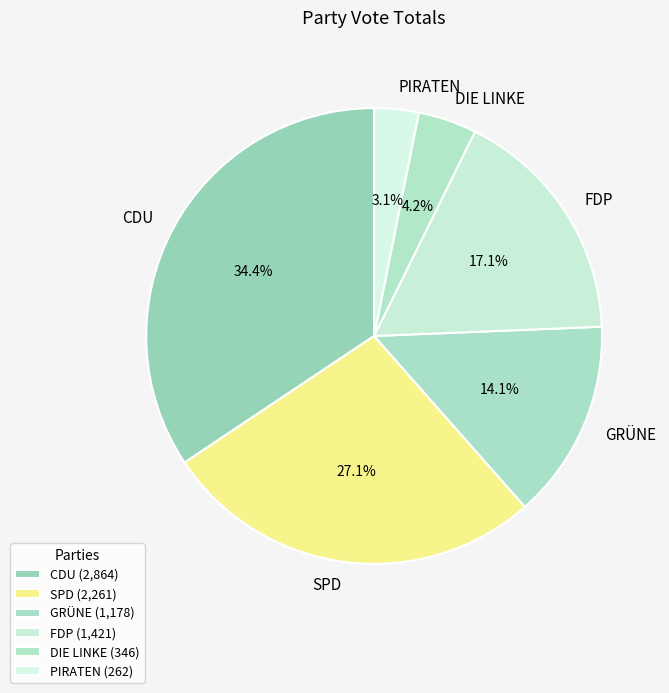

Between SPD and GRÜNE, which is larger?

SPD